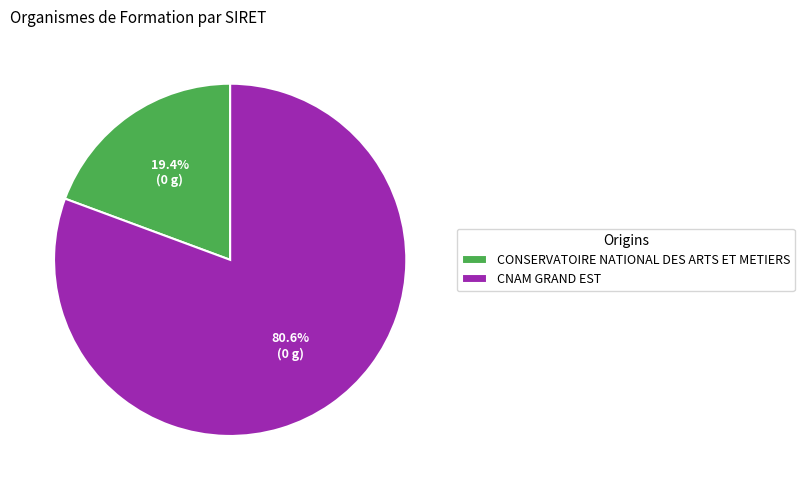

Rank the categories by value from highest to lowest.

CNAM GRAND EST, CONSERVATOIRE NATIONAL DES ARTS ET METIERS